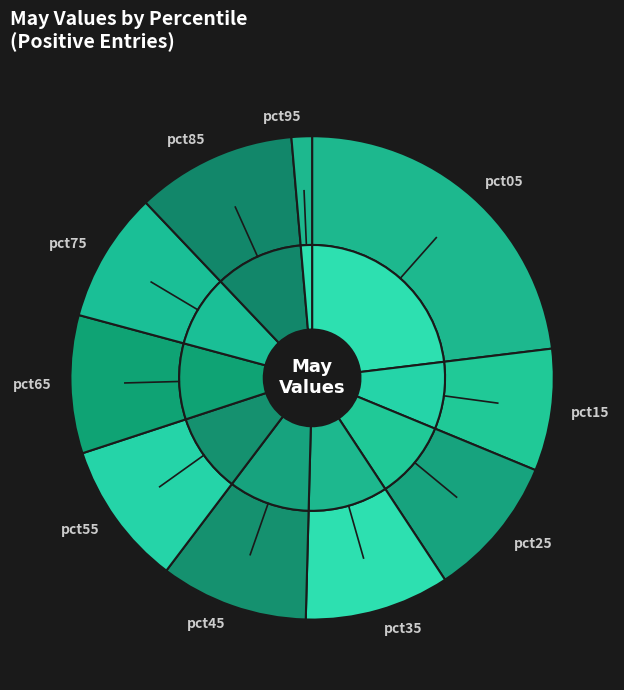

What percentage is the pct65 slice, to the nearest percent?

9%